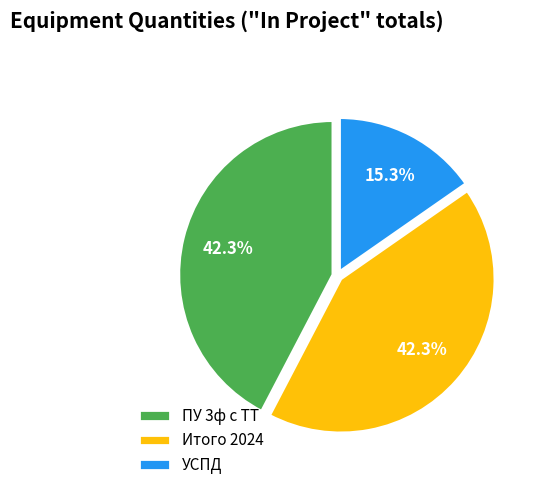

To the nearest percent, what portion does Итого 2024 represent?

42%